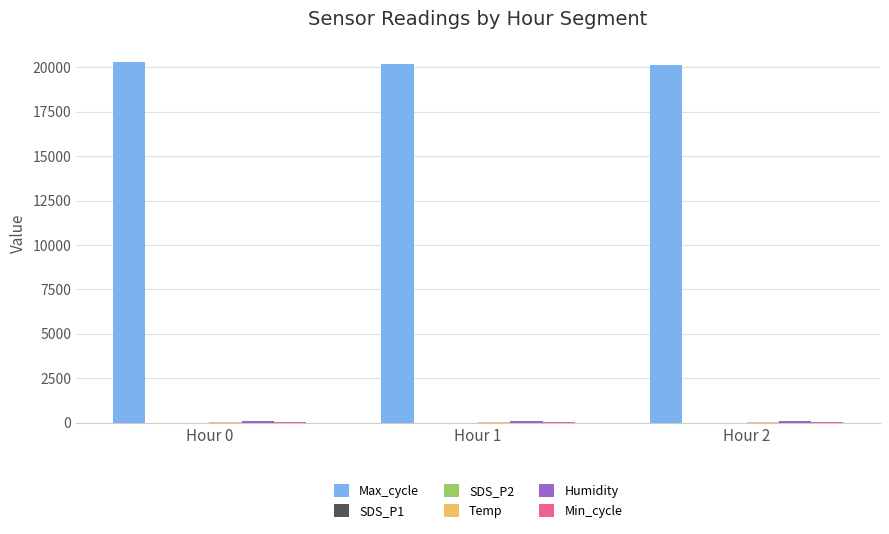

The value of Max_cycle at Hour 2 is 26476.8. True or false?

False